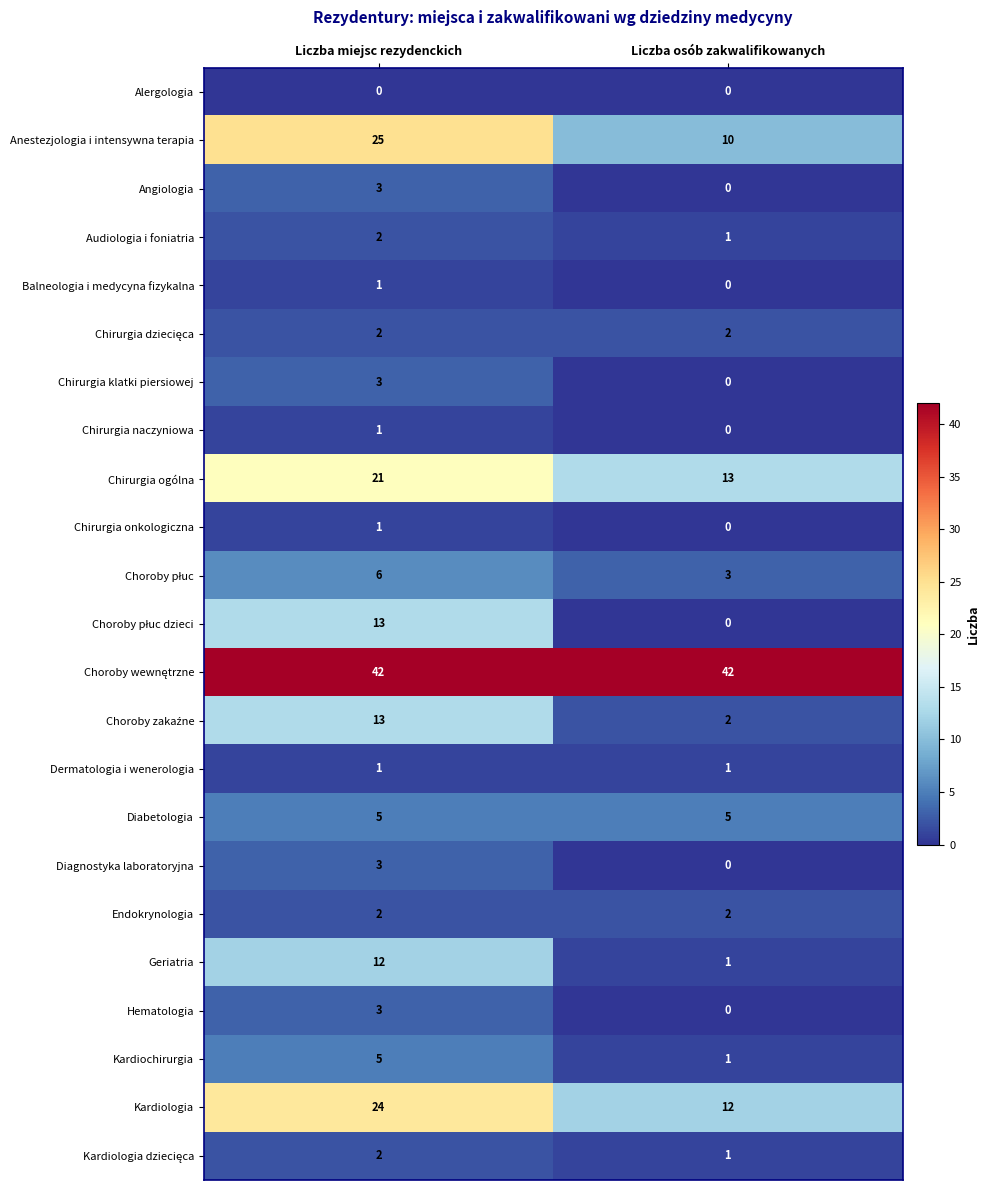

What is the average value of the Diabetologia series?

5